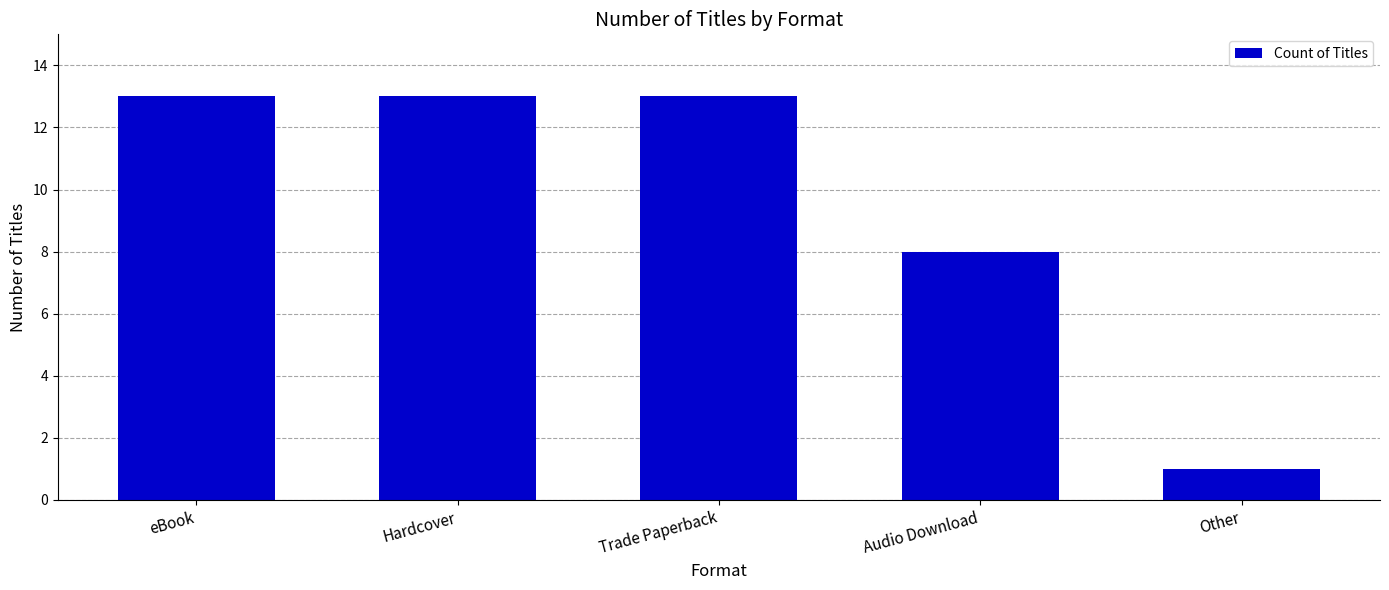

Where is the data nearest to the value 7?

Audio Download